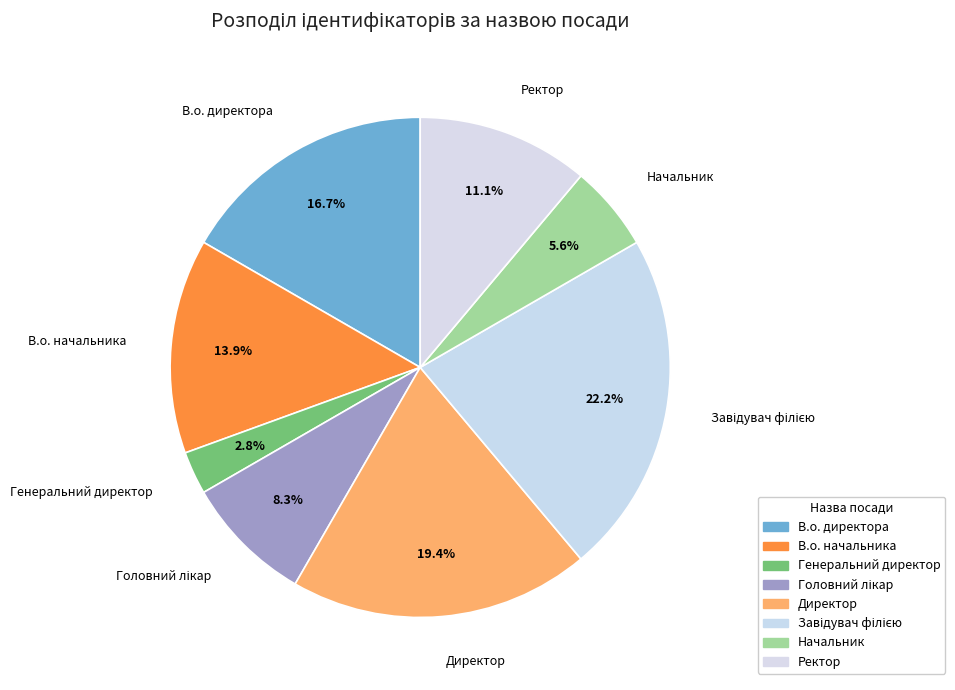

Combined, do Головний лікар and В.о. начальника account for over 50%?

No